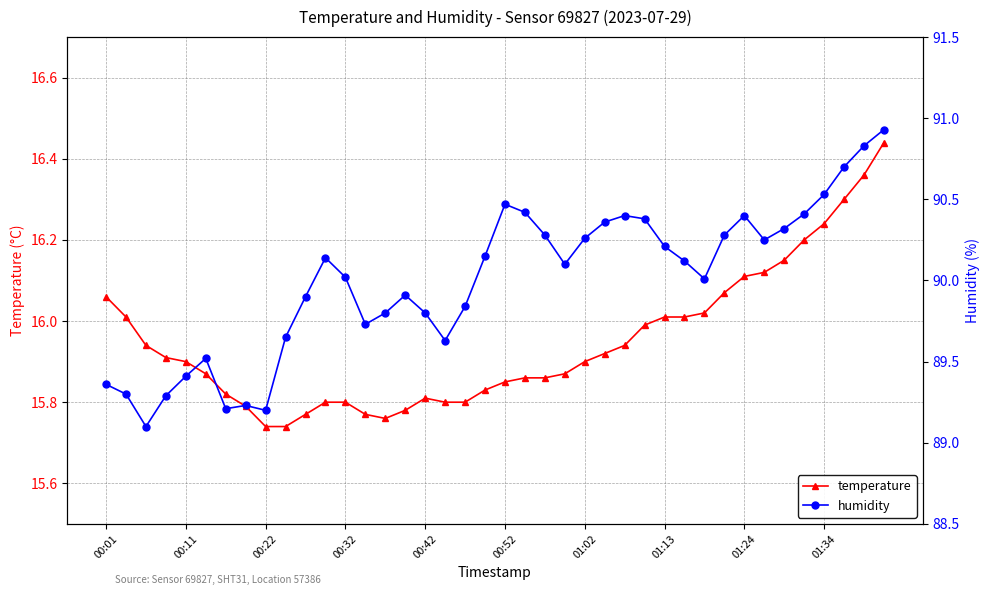

How many data points does each series have?

40